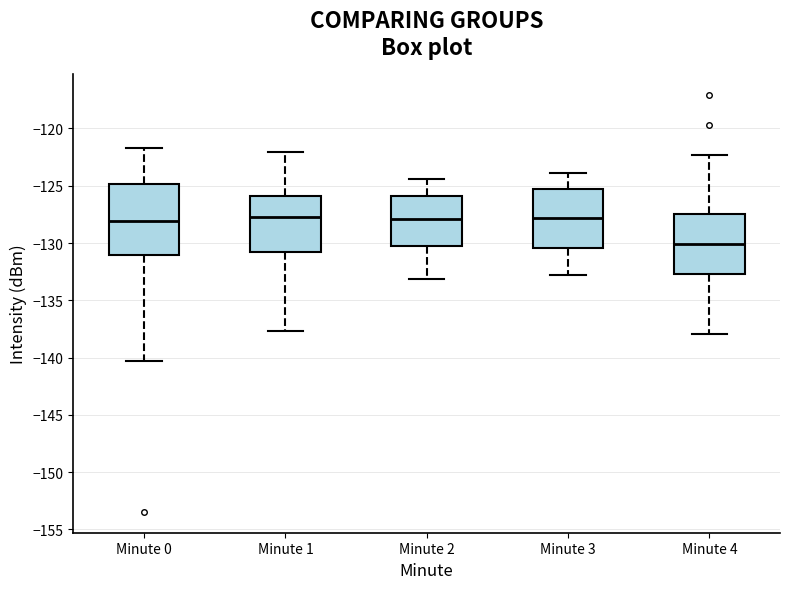

Reading left to right, transcribe this box plot: for each box, give where its median line is, the range the box spans, and where its two whiskers end, as read against the y-axis. The values are not printed on the chart, so give them approximately, as read against the axis.

Minute 0: median -128.0, box -131.0 to -125.0, whiskers -140.5 to -121.5
Minute 1: median -127.5, box -131.0 to -126.0, whiskers -137.5 to -122.0
Minute 2: median -128.0, box -130.5 to -126.0, whiskers -133.0 to -124.5
Minute 3: median -128.0, box -130.5 to -125.5, whiskers -133.0 to -124.0
Minute 4: median -130.0, box -132.5 to -127.5, whiskers -138.0 to -122.5